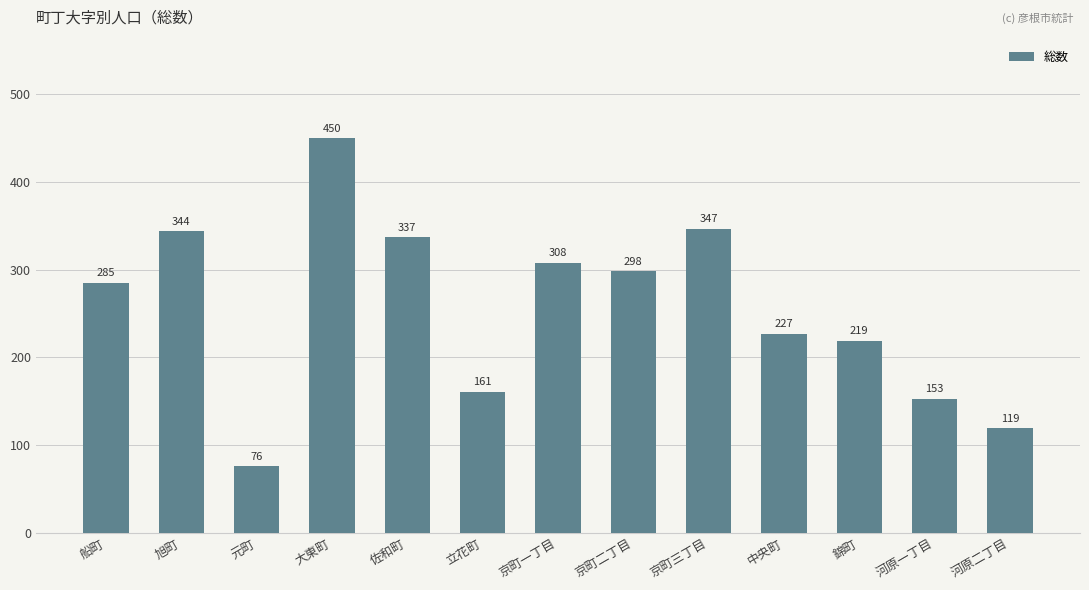

What value does the data have at 大東町?

450